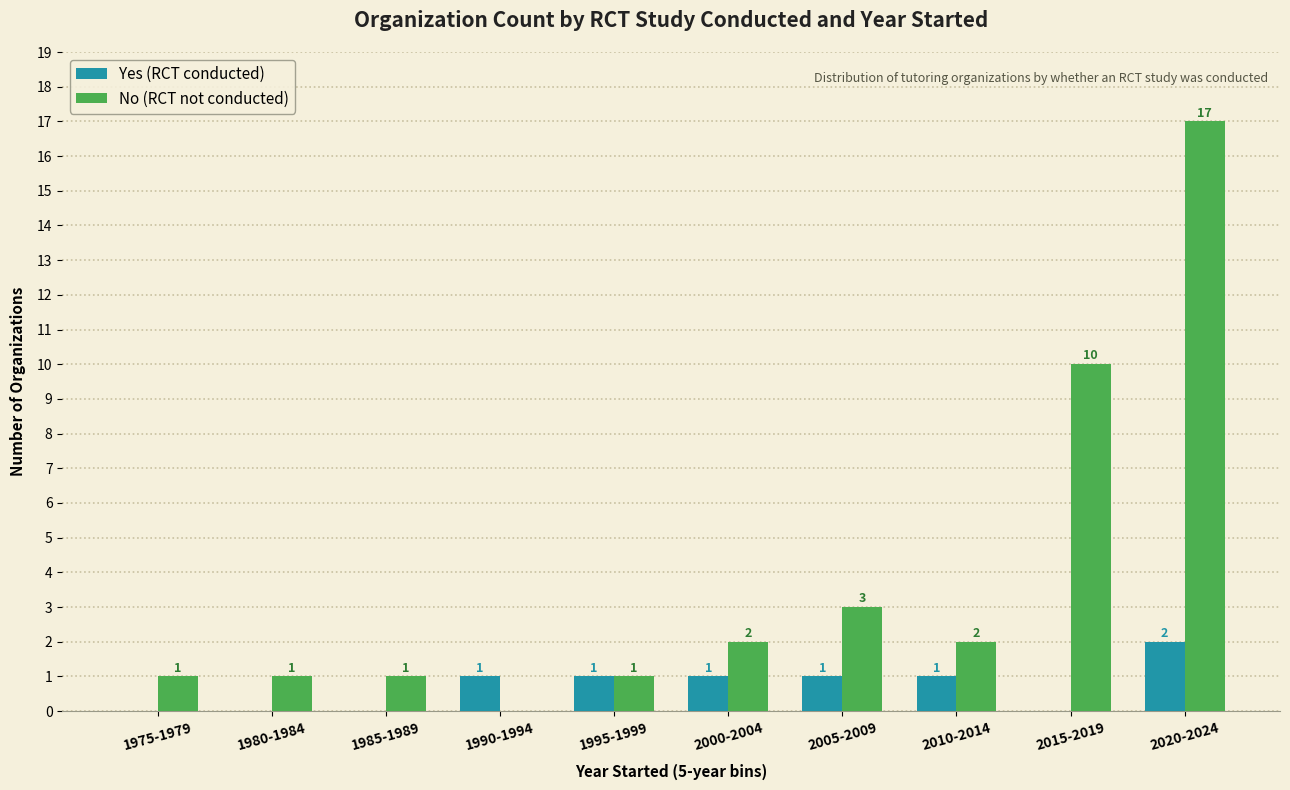

At which label is No (RCT not conducted) closest to 8?

2015-2019